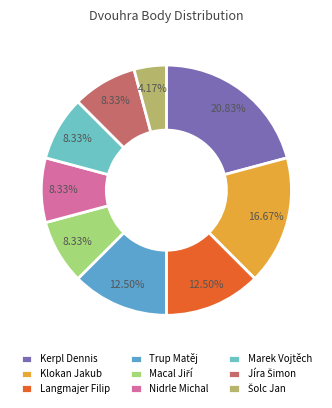

What is the smallest slice in the pie chart?

Šolc Jan